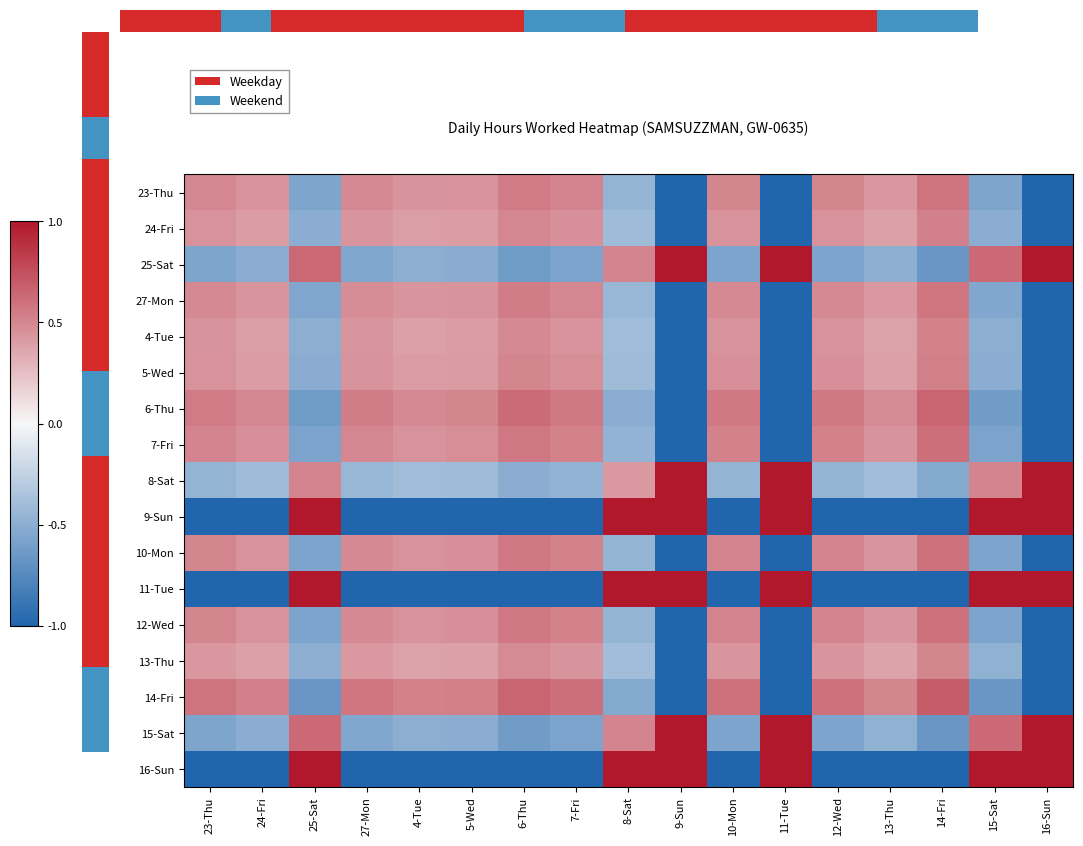

Reading left to right, list all the values displayed in this chart.

23-Thu: 23-Thu=0.5	24-Fri=0.4	25-Sat=-0.6	27-Mon=0.5	4-Tue=0.4	5-Wed=0.4	6-Thu=0.6	7-Fri=0.5	8-Sat=-0.5	9-Sun=-1.0	10-Mon=0.5	11-Tue=-1.0	12-Wed=0.5	13-Thu=0.4	14-Fri=0.6	15-Sat=-0.6	16-Sun=-1.0
24-Fri: 23-Thu=0.4	24-Fri=0.4	25-Sat=-0.5	27-Mon=0.4	4-Tue=0.4	5-Wed=0.4	6-Thu=0.5	7-Fri=0.5	8-Sat=-0.4	9-Sun=-1.0	10-Mon=0.5	11-Tue=-1.0	12-Wed=0.5	13-Thu=0.4	14-Fri=0.5	15-Sat=-0.5	16-Sun=-1.0
25-Sat: 23-Thu=-0.6	24-Fri=-0.5	25-Sat=0.6	27-Mon=-0.5	4-Tue=-0.5	5-Wed=-0.5	6-Thu=-0.6	7-Fri=-0.6	8-Sat=0.5	9-Sun=1.0	10-Mon=-0.6	11-Tue=1.0	12-Wed=-0.6	13-Thu=-0.5	14-Fri=-0.7	15-Sat=0.6	16-Sun=1.0
27-Mon: 23-Thu=0.5	24-Fri=0.4	25-Sat=-0.5	27-Mon=0.5	4-Tue=0.4	5-Wed=0.4	6-Thu=0.5	7-Fri=0.5	8-Sat=-0.4	9-Sun=-1.0	10-Mon=0.5	11-Tue=-1.0	12-Wed=0.5	13-Thu=0.4	14-Fri=0.6	15-Sat=-0.5	16-Sun=-1.0
4-Tue: 23-Thu=0.4	24-Fri=0.4	25-Sat=-0.5	27-Mon=0.4	4-Tue=0.4	5-Wed=0.4	6-Thu=0.5	7-Fri=0.5	8-Sat=-0.4	9-Sun=-1.0	10-Mon=0.4	11-Tue=-1.0	12-Wed=0.4	13-Thu=0.4	14-Fri=0.5	15-Sat=-0.5	16-Sun=-1.0
5-Wed: 23-Thu=0.4	24-Fri=0.4	25-Sat=-0.5	27-Mon=0.4	4-Tue=0.4	5-Wed=0.4	6-Thu=0.5	7-Fri=0.5	8-Sat=-0.4	9-Sun=-1.0	10-Mon=0.5	11-Tue=-1.0	12-Wed=0.5	13-Thu=0.4	14-Fri=0.5	15-Sat=-0.5	16-Sun=-1.0
6-Thu: 23-Thu=0.6	24-Fri=0.5	25-Sat=-0.6	27-Mon=0.5	4-Tue=0.5	5-Wed=0.5	6-Thu=0.6	7-Fri=0.6	8-Sat=-0.5	9-Sun=-1.0	10-Mon=0.6	11-Tue=-1.0	12-Wed=0.6	13-Thu=0.5	14-Fri=0.7	15-Sat=-0.6	16-Sun=-1.0
7-Fri: 23-Thu=0.5	24-Fri=0.5	25-Sat=-0.6	27-Mon=0.5	4-Tue=0.5	5-Wed=0.5	6-Thu=0.6	7-Fri=0.5	8-Sat=-0.5	9-Sun=-1.0	10-Mon=0.5	11-Tue=-1.0	12-Wed=0.5	13-Thu=0.4	14-Fri=0.6	15-Sat=-0.6	16-Sun=-1.0
8-Sat: 23-Thu=-0.5	24-Fri=-0.4	25-Sat=0.5	27-Mon=-0.4	4-Tue=-0.4	5-Wed=-0.4	6-Thu=-0.5	7-Fri=-0.5	8-Sat=0.4	9-Sun=1.0	10-Mon=-0.5	11-Tue=1.0	12-Wed=-0.5	13-Thu=-0.4	14-Fri=-0.5	15-Sat=0.5	16-Sun=1.0
9-Sun: 23-Thu=-1.0	24-Fri=-1.0	25-Sat=1.0	27-Mon=-1.0	4-Tue=-1.0	5-Wed=-1.0	6-Thu=-1.0	7-Fri=-1.0	8-Sat=1.0	9-Sun=1.0	10-Mon=-1.0	11-Tue=1.0	12-Wed=-1.0	13-Thu=-1.0	14-Fri=-1.0	15-Sat=1.0	16-Sun=1.0
10-Mon: 23-Thu=0.5	24-Fri=0.5	25-Sat=-0.6	27-Mon=0.5	4-Tue=0.4	5-Wed=0.5	6-Thu=0.6	7-Fri=0.5	8-Sat=-0.5	9-Sun=-1.0	10-Mon=0.5	11-Tue=-1.0	12-Wed=0.5	13-Thu=0.4	14-Fri=0.6	15-Sat=-0.6	16-Sun=-1.0
11-Tue: 23-Thu=-1.0	24-Fri=-1.0	25-Sat=1.0	27-Mon=-1.0	4-Tue=-1.0	5-Wed=-1.0	6-Thu=-1.0	7-Fri=-1.0	8-Sat=1.0	9-Sun=1.0	10-Mon=-1.0	11-Tue=1.0	12-Wed=-1.0	13-Thu=-1.0	14-Fri=-1.0	15-Sat=1.0	16-Sun=1.0
12-Wed: 23-Thu=0.5	24-Fri=0.5	25-Sat=-0.6	27-Mon=0.5	4-Tue=0.4	5-Wed=0.5	6-Thu=0.6	7-Fri=0.5	8-Sat=-0.5	9-Sun=-1.0	10-Mon=0.5	11-Tue=-1.0	12-Wed=0.5	13-Thu=0.4	14-Fri=0.6	15-Sat=-0.6	16-Sun=-1.0
13-Thu: 23-Thu=0.4	24-Fri=0.4	25-Sat=-0.5	27-Mon=0.4	4-Tue=0.4	5-Wed=0.4	6-Thu=0.5	7-Fri=0.4	8-Sat=-0.4	9-Sun=-1.0	10-Mon=0.4	11-Tue=-1.0	12-Wed=0.4	13-Thu=0.4	14-Fri=0.5	15-Sat=-0.5	16-Sun=-1.0
14-Fri: 23-Thu=0.6	24-Fri=0.5	25-Sat=-0.7	27-Mon=0.6	4-Tue=0.5	5-Wed=0.5	6-Thu=0.7	7-Fri=0.6	8-Sat=-0.5	9-Sun=-1.0	10-Mon=0.6	11-Tue=-1.0	12-Wed=0.6	13-Thu=0.5	14-Fri=0.7	15-Sat=-0.7	16-Sun=-1.0
15-Sat: 23-Thu=-0.6	24-Fri=-0.5	25-Sat=0.6	27-Mon=-0.5	4-Tue=-0.5	5-Wed=-0.5	6-Thu=-0.6	7-Fri=-0.6	8-Sat=0.5	9-Sun=1.0	10-Mon=-0.6	11-Tue=1.0	12-Wed=-0.6	13-Thu=-0.5	14-Fri=-0.7	15-Sat=0.6	16-Sun=1.0
16-Sun: 23-Thu=-1.0	24-Fri=-1.0	25-Sat=1.0	27-Mon=-1.0	4-Tue=-1.0	5-Wed=-1.0	6-Thu=-1.0	7-Fri=-1.0	8-Sat=1.0	9-Sun=1.0	10-Mon=-1.0	11-Tue=1.0	12-Wed=-1.0	13-Thu=-1.0	14-Fri=-1.0	15-Sat=1.0	16-Sun=1.0